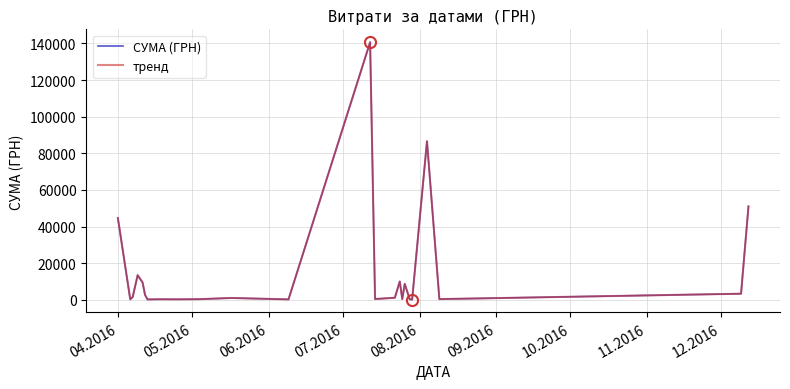

What is the average value of the тренд series?

15083.1